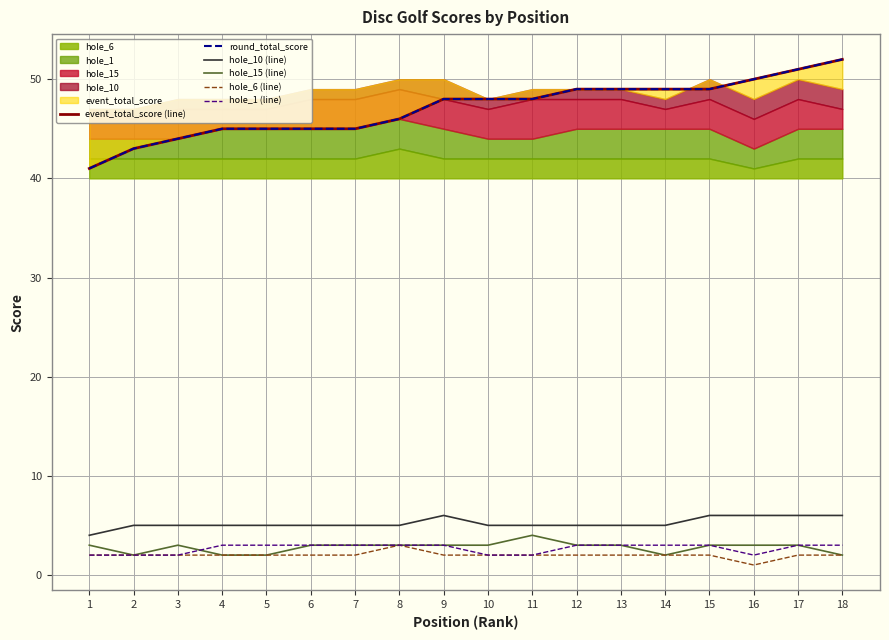

True or false: hole_1 (line) and hole_10 (line) cross at least once.

False